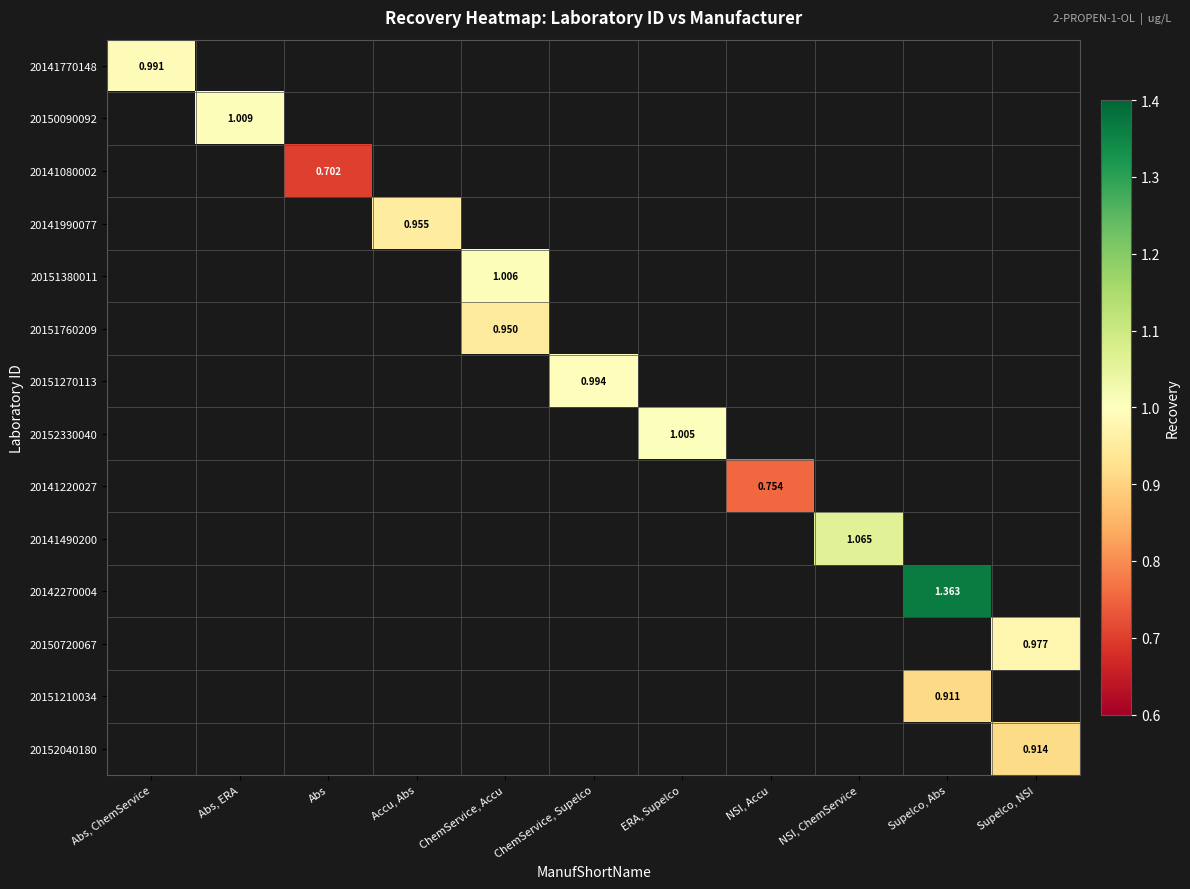

What is the maximum value shown in the chart?

1.4